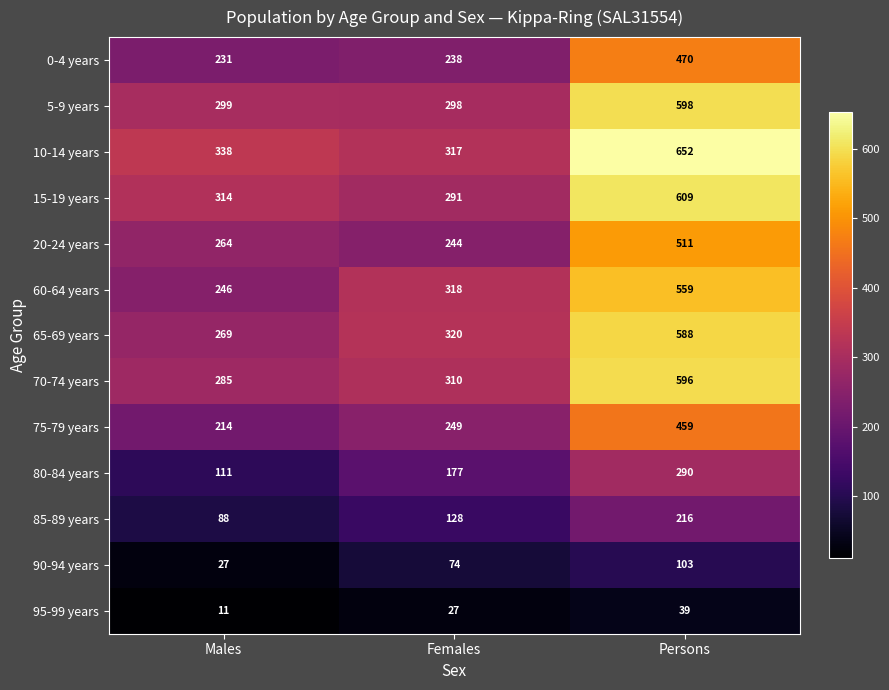

What is the difference between the maximum and minimum values in the 15-19 years series?

318